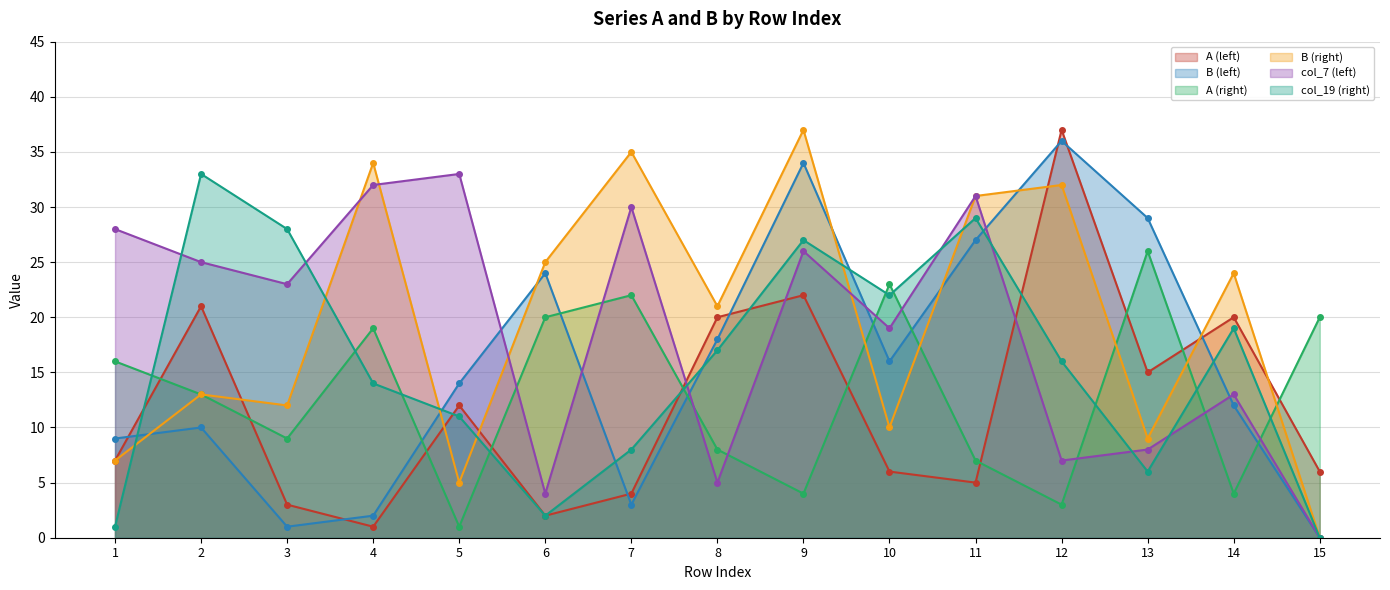

At which label does col_7 (left) first exceed 23?

1